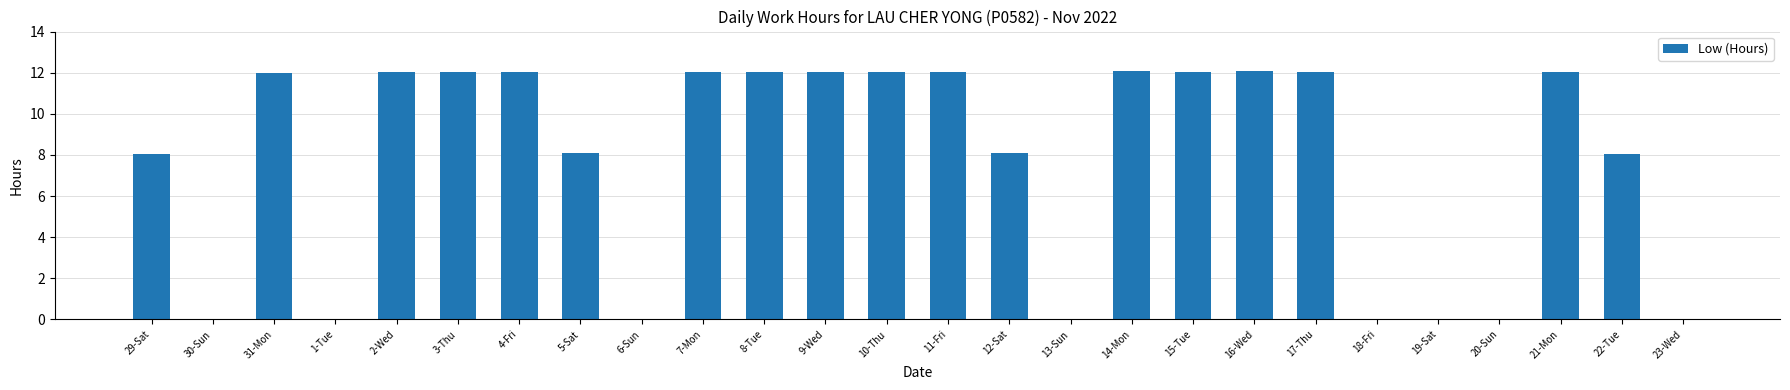

What is the sum of the values at 23-Wed and 17-Thu?

12.0